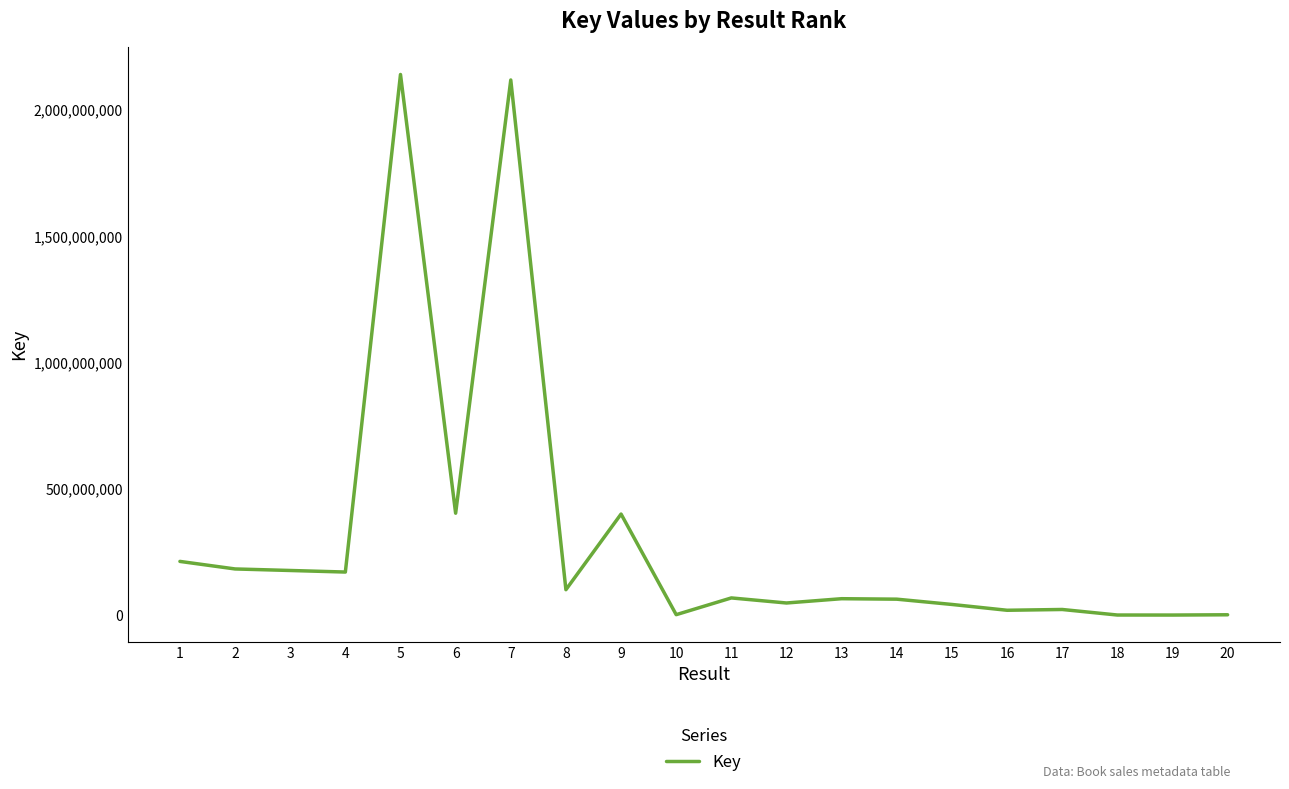

How many values are below 68003423?

10